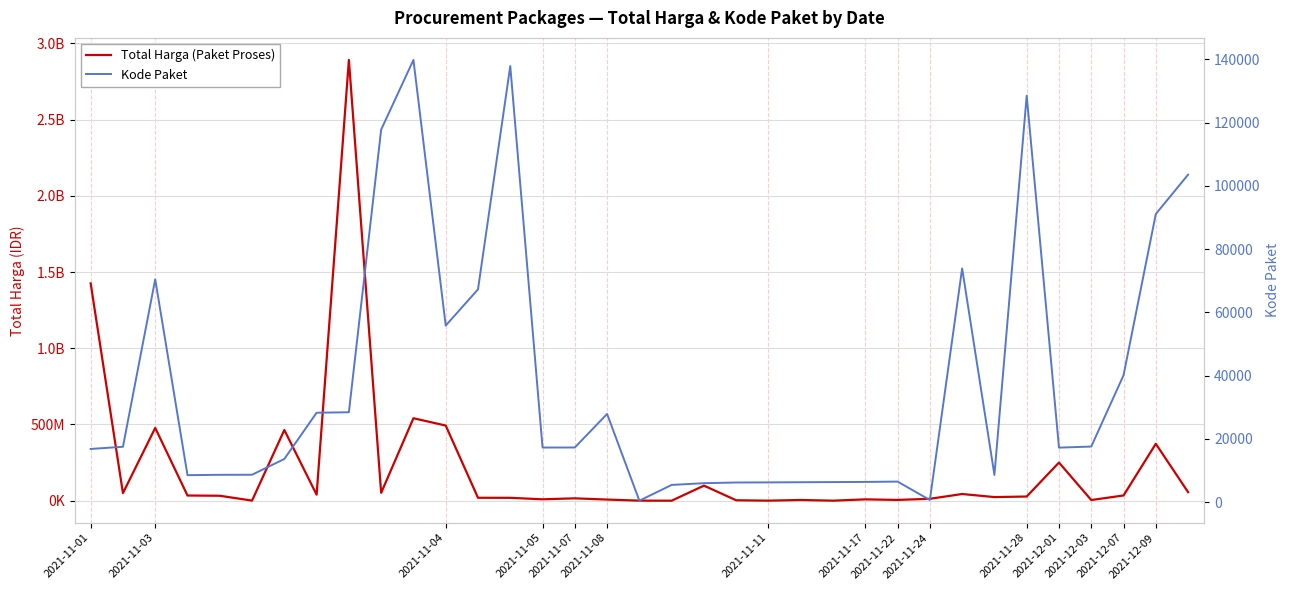

Between 2021-11-11 and 2021-11-24, which is larger?

2021-11-24